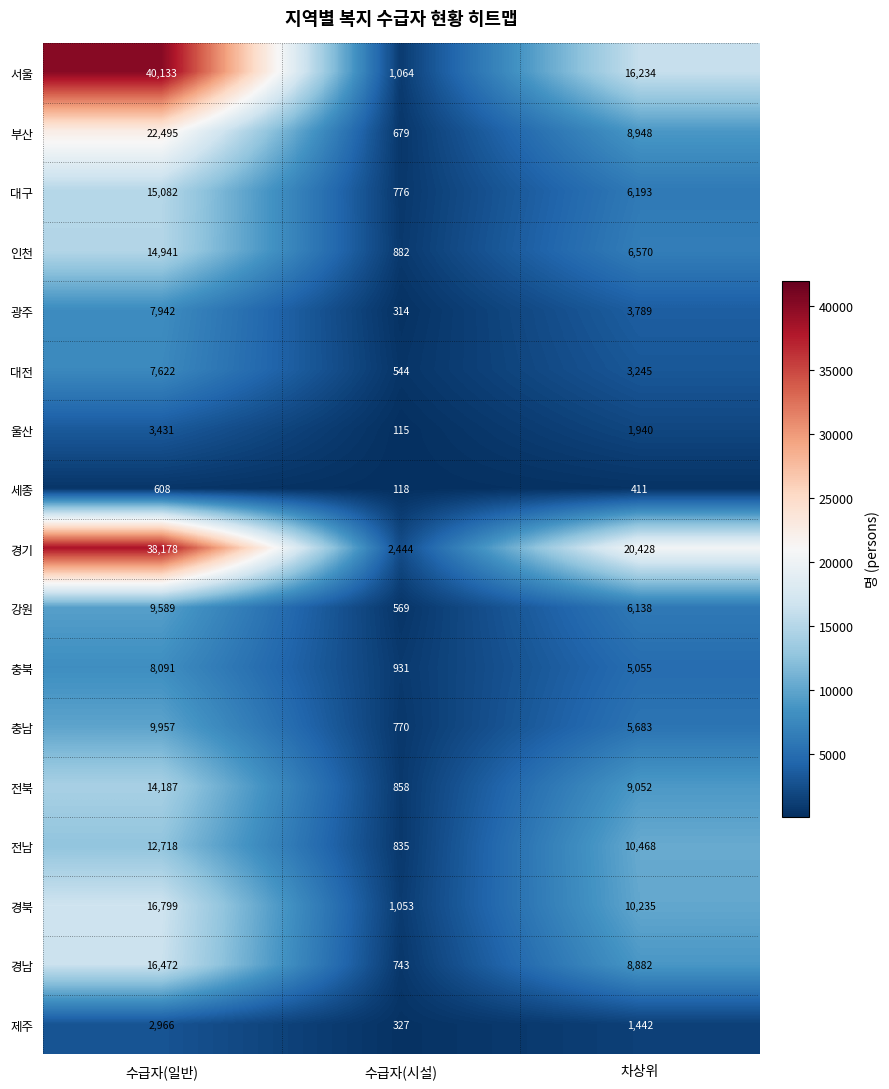

Read the 부산 value at 수급자(일반), to the nearest 10.

22500